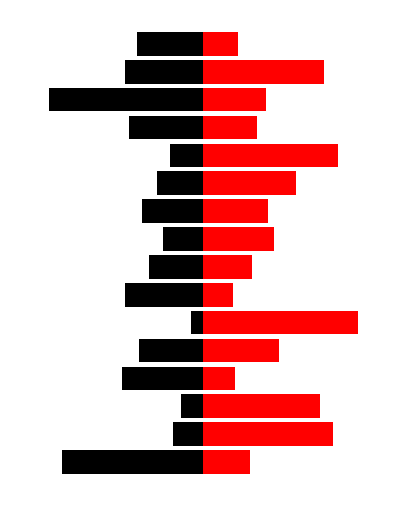

What is the label of the 8th bar from the left?

7